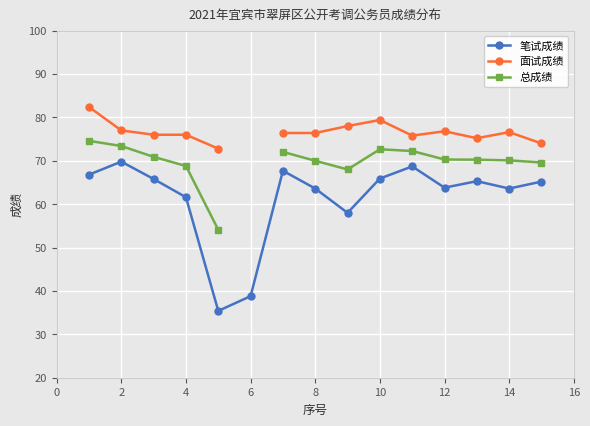

The value of 笔试成绩 at 14 is 63.6. True or false?

True